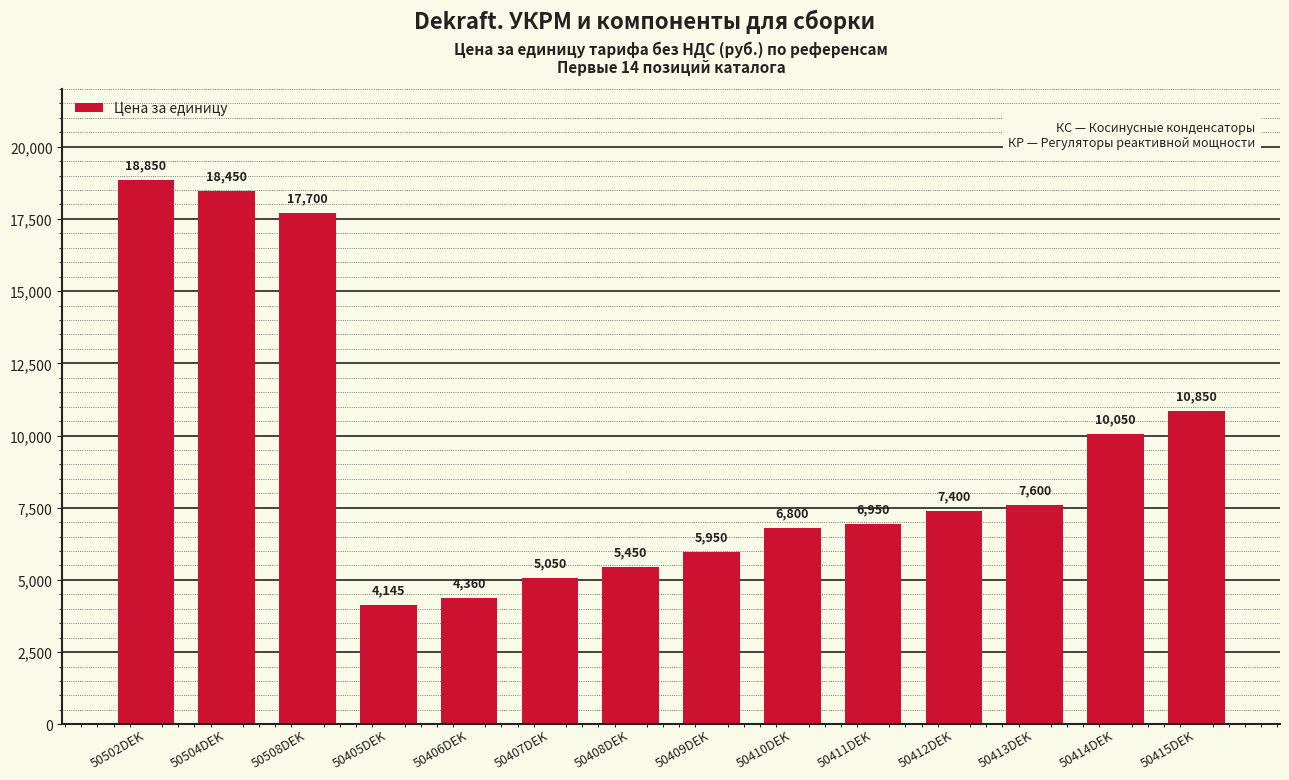

What is the ratio of the value at 50504DEK to the value at 50410DEK?

2.7